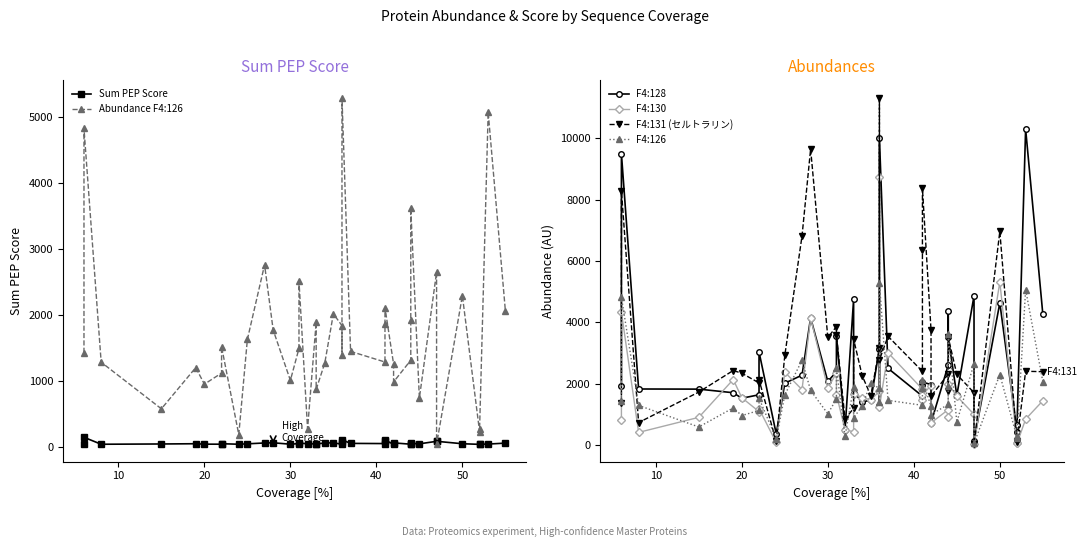

What is the difference between the maximum and minimum values in the F4:126 series?

5241.3